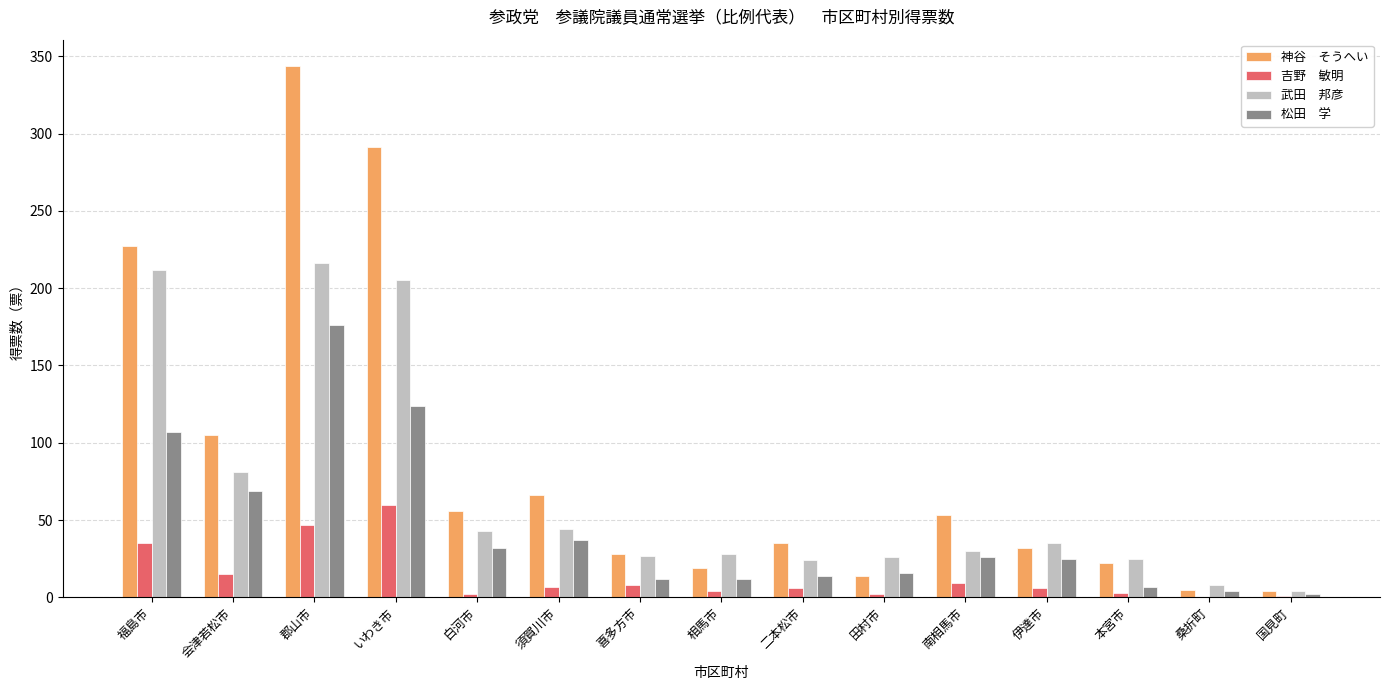

Does the chart contain stacked bars?

No